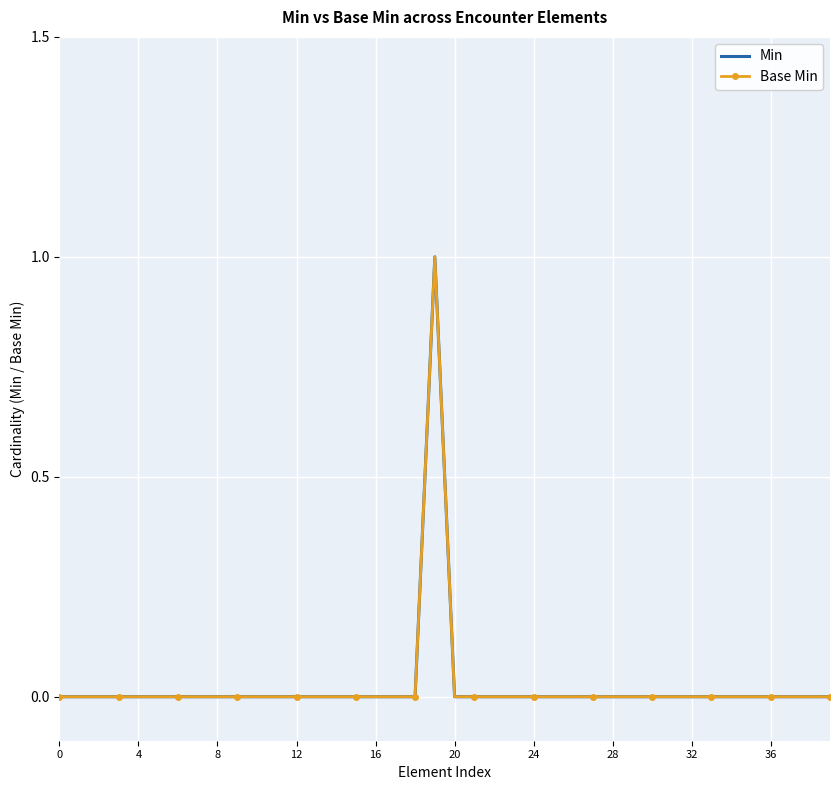

Count the Min values in the range 0 to 1.

40